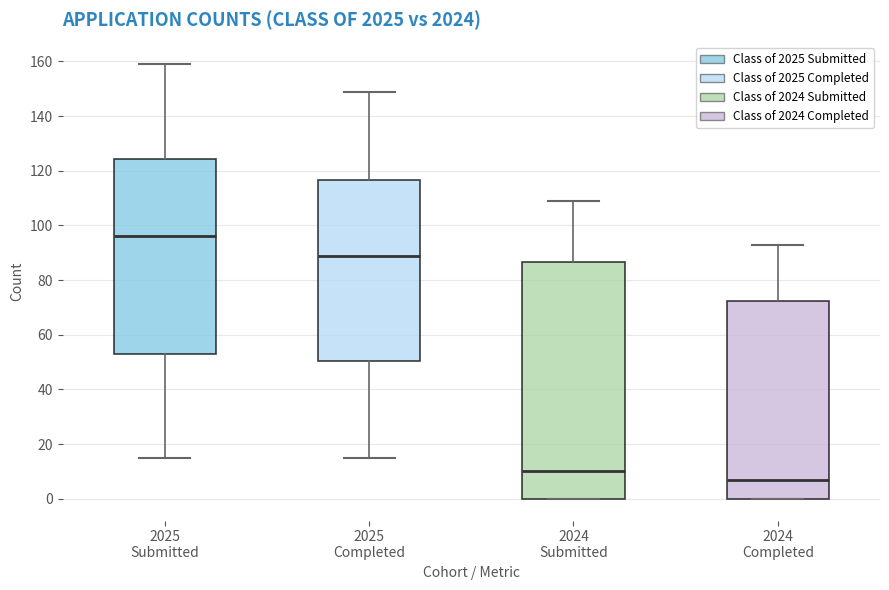

Comparing the boxes themselves (not the whiskers), which one is the tallest?

2024 Submitted